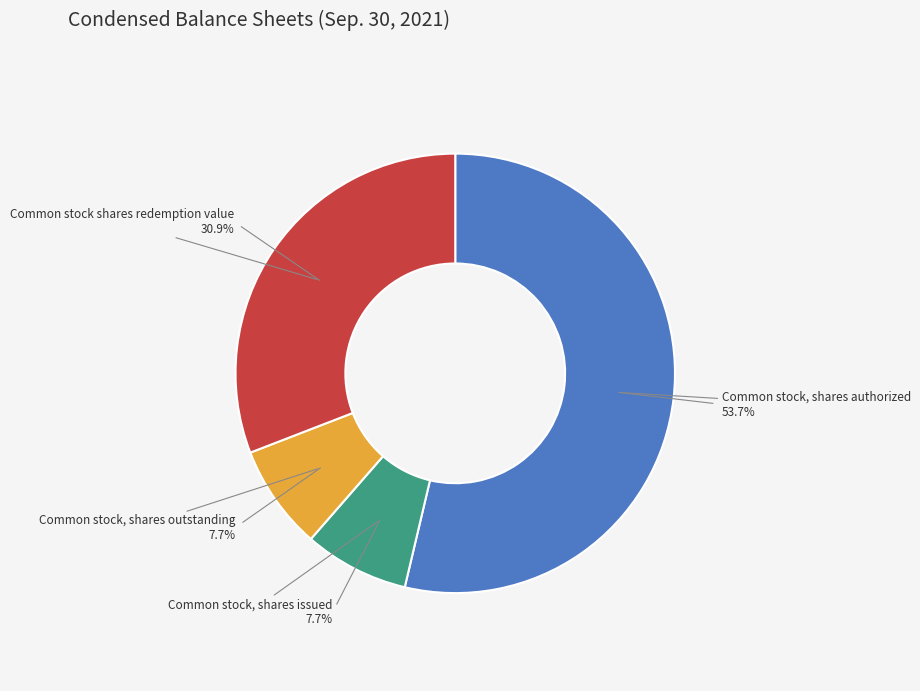

Is there any slice that represents more than half of the pie?

Yes